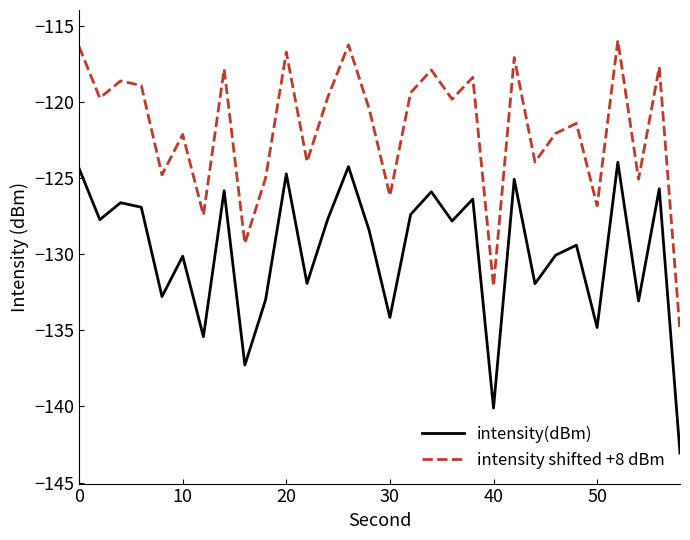

What is the smallest value displayed?

-143.1